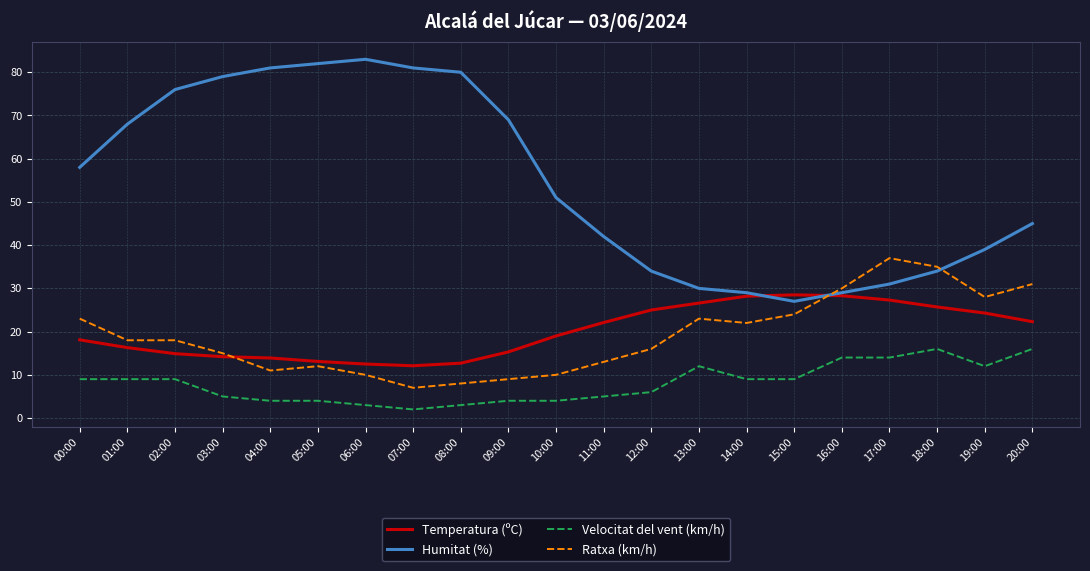

The value of Ratxa (km/h) at 08:00 is 5.3. True or false?

False